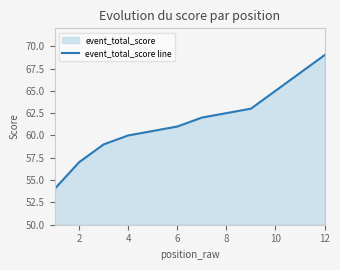

Between 12 and 6, which is larger?

12